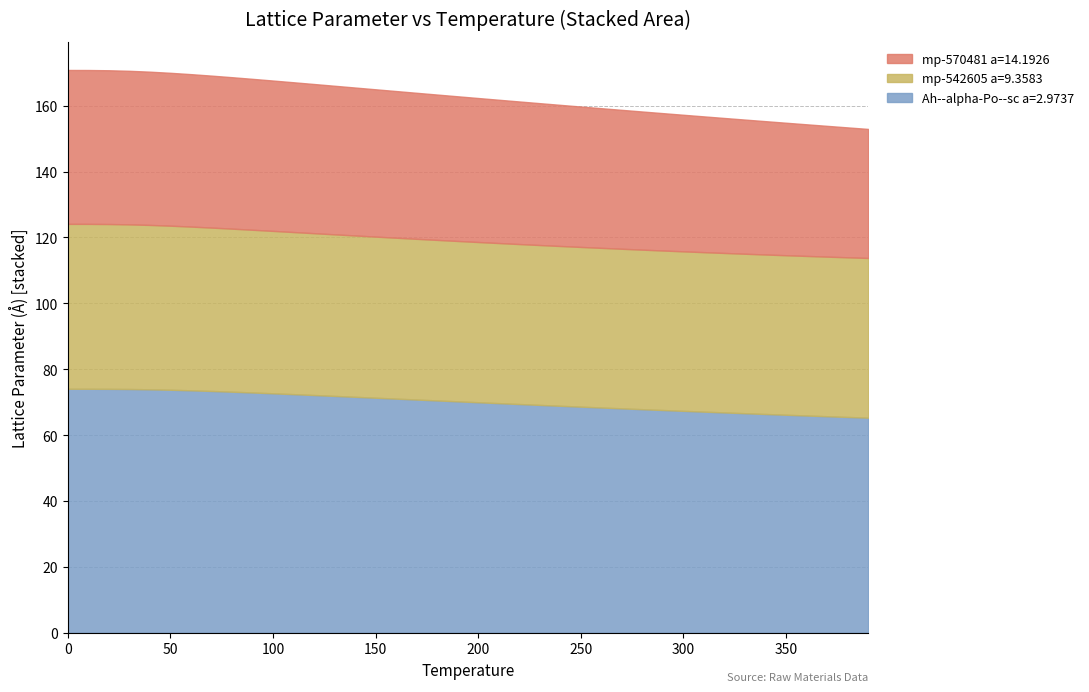

What is the average value of the Ah--alpha-Po--sc a=2.9737 series?

70.1